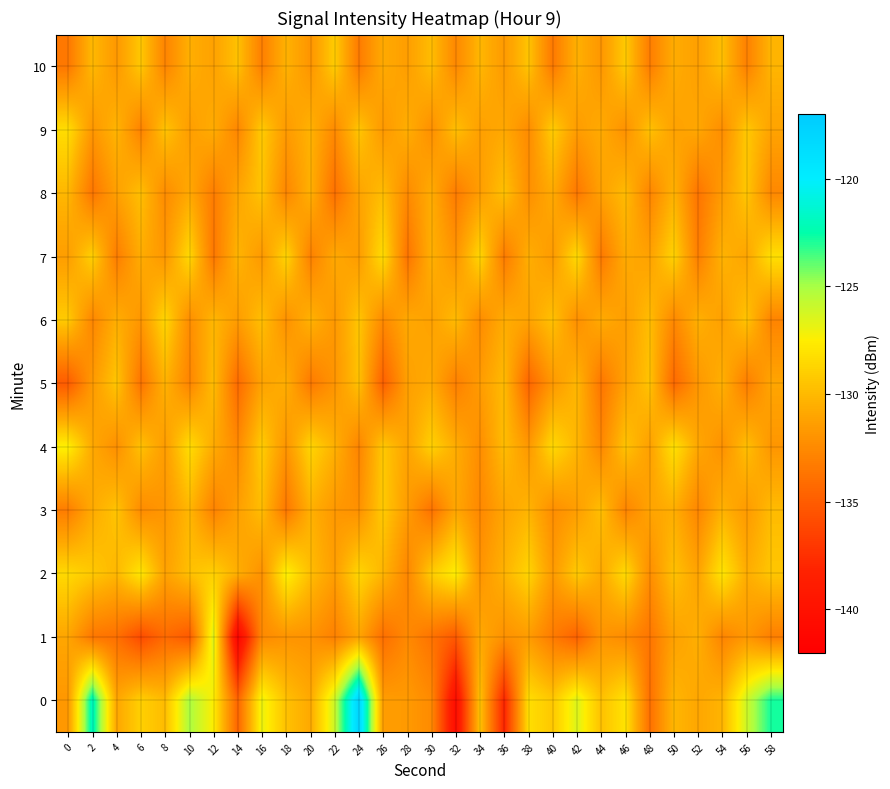

What is the smallest value displayed?

-141.5